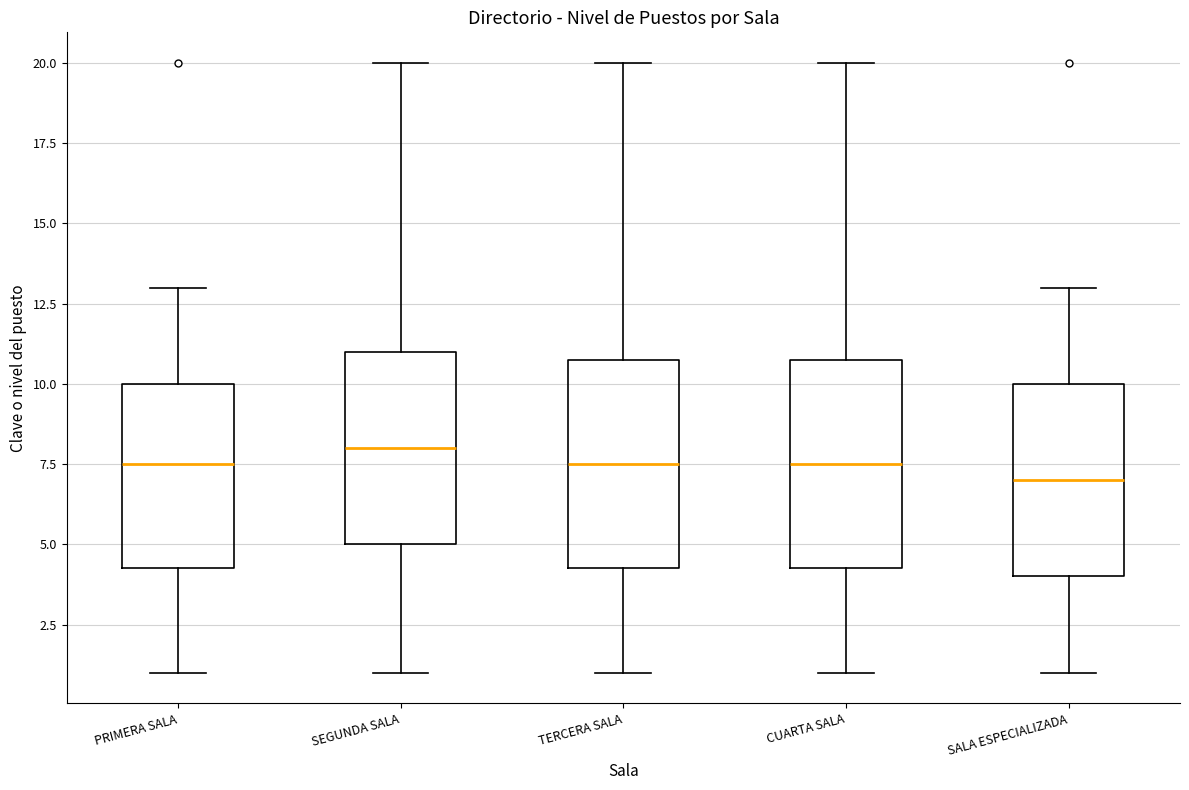

Which box's median line is the highest?

SEGUNDA SALA